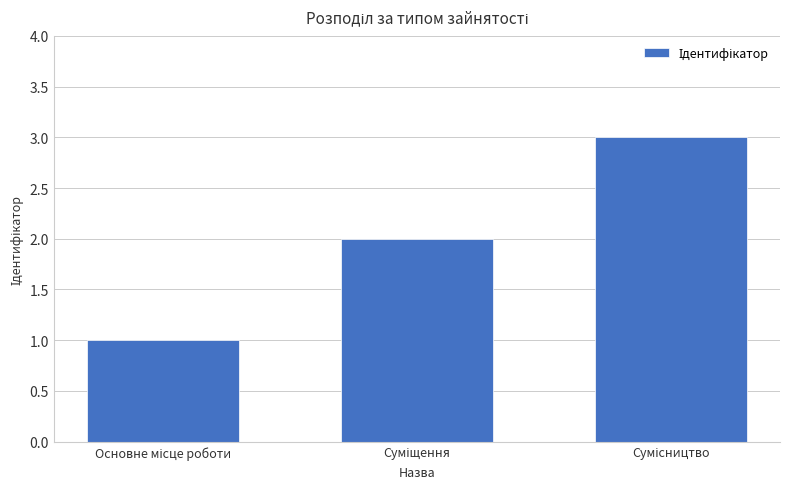

What is the average value?

2